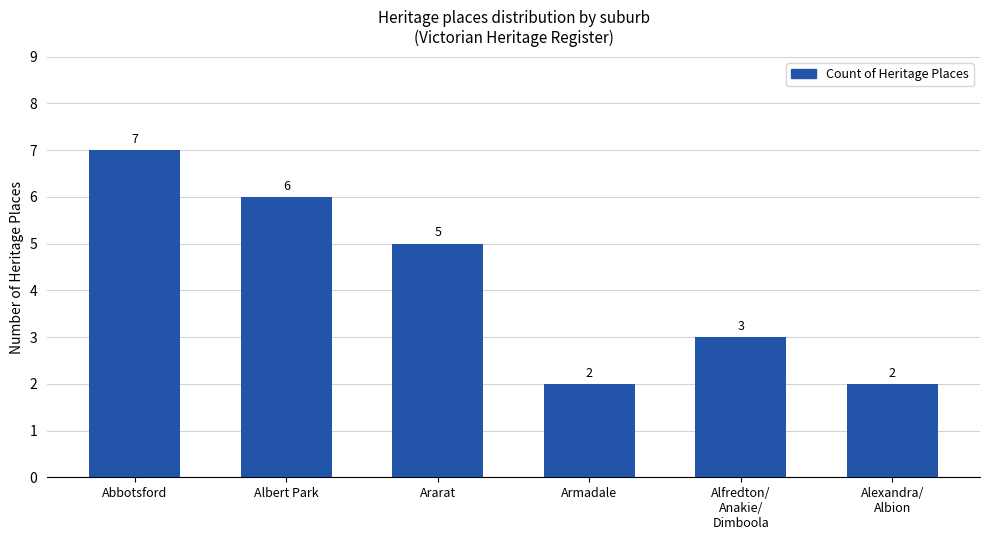

Approximately how many times larger is the value at Albert Park compared to Abbotsford?

0.9